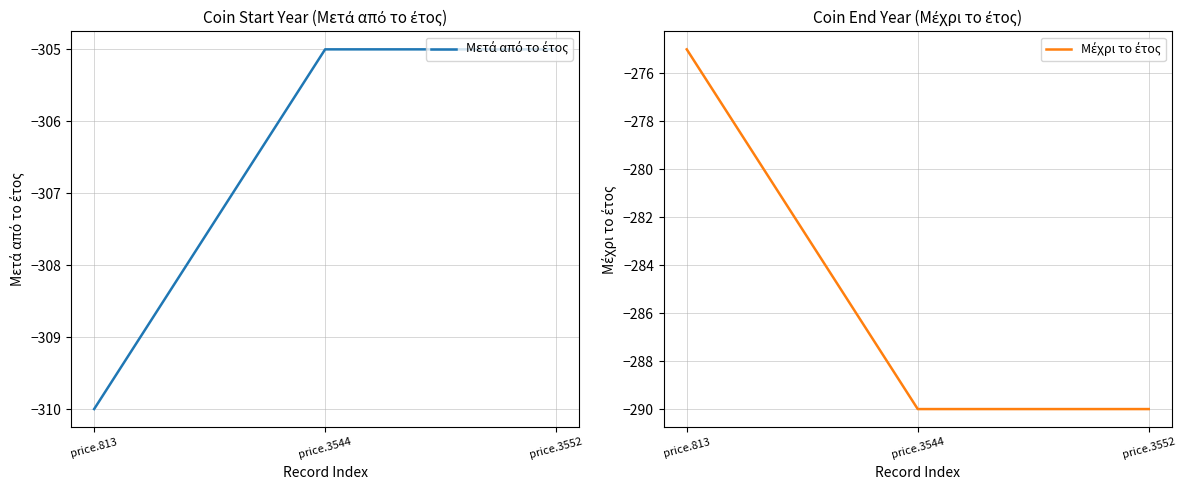

At which category is the sum across all series the highest?

price.813